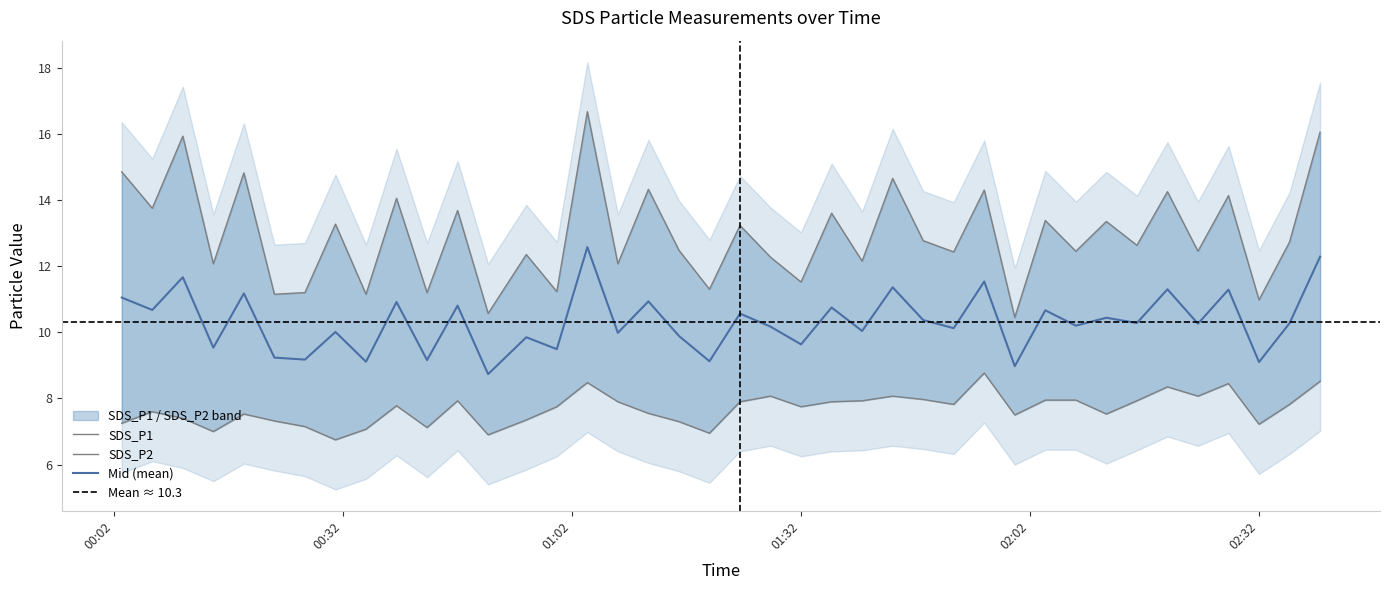

In SDS_P2, how many points are higher than both neighbors (excluding endpoints)?

10